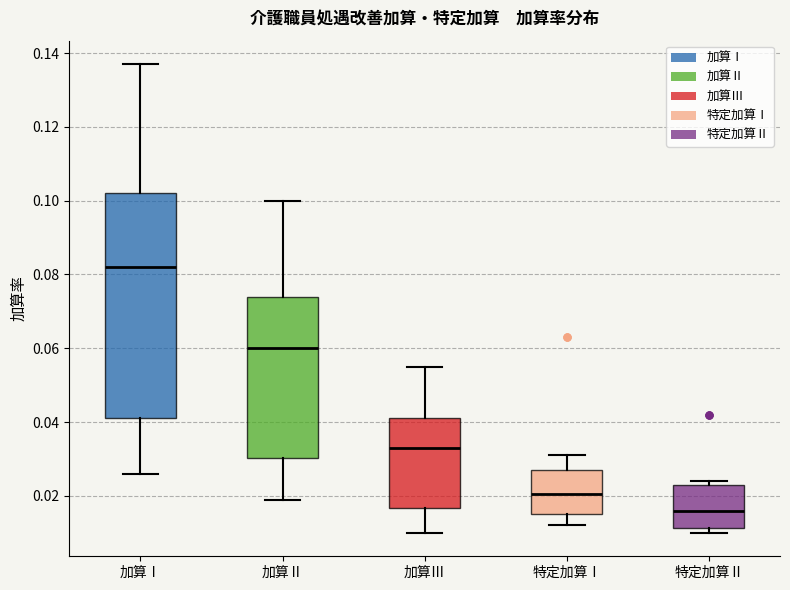

Comparing the boxes themselves (not the whiskers), which one is the tallest?

加算Ⅰ